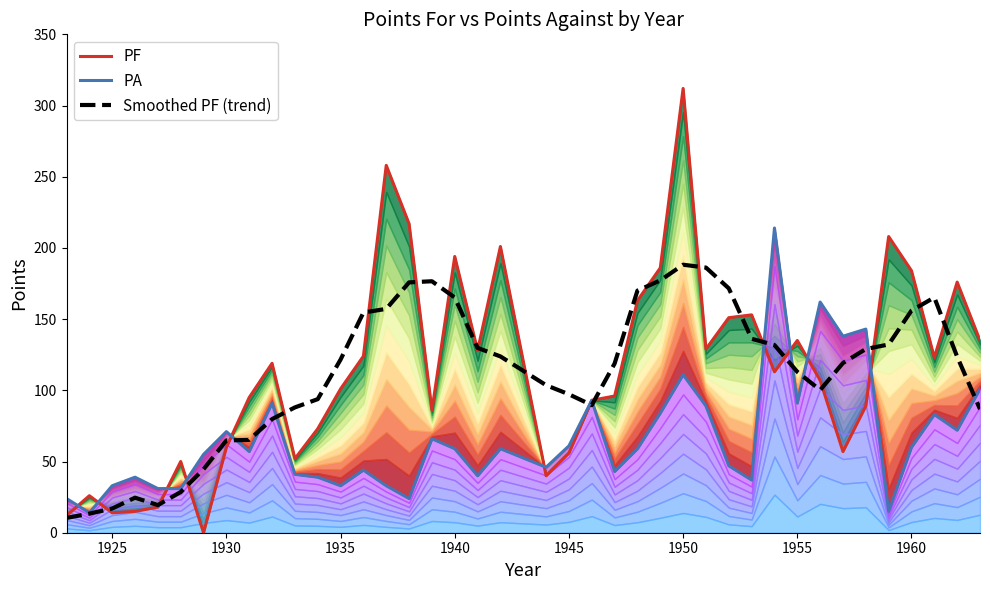

How many lines are shown in the chart?

3